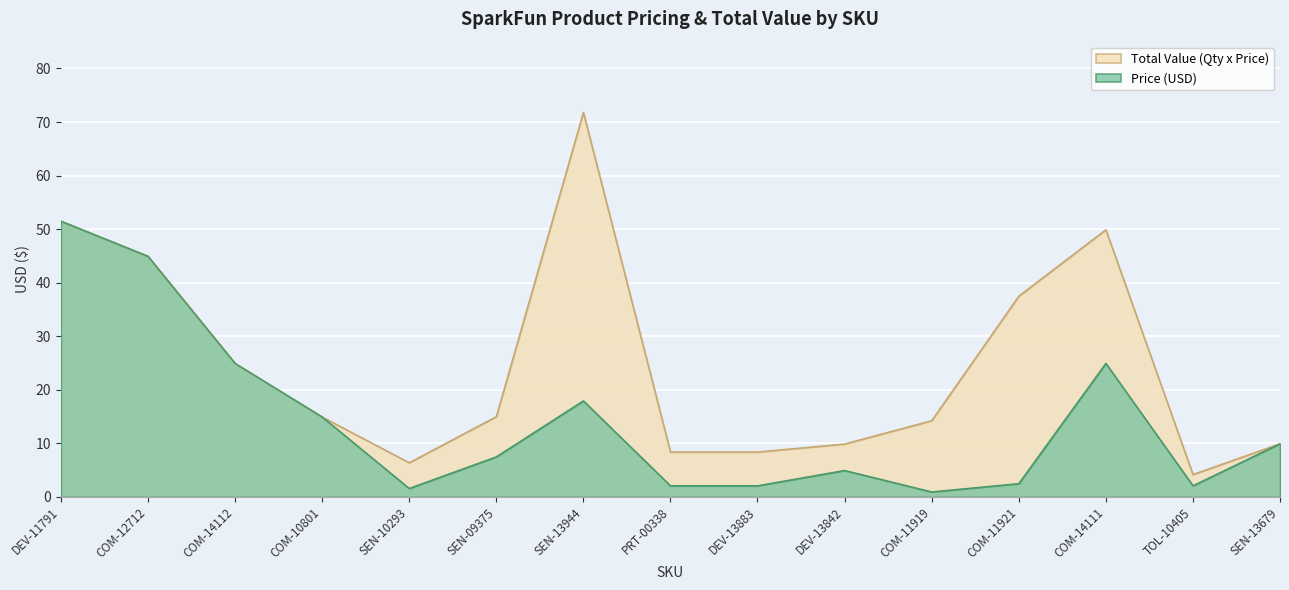

In Total Value (Qty x Price), how many points are higher than both neighbors (excluding endpoints)?

2